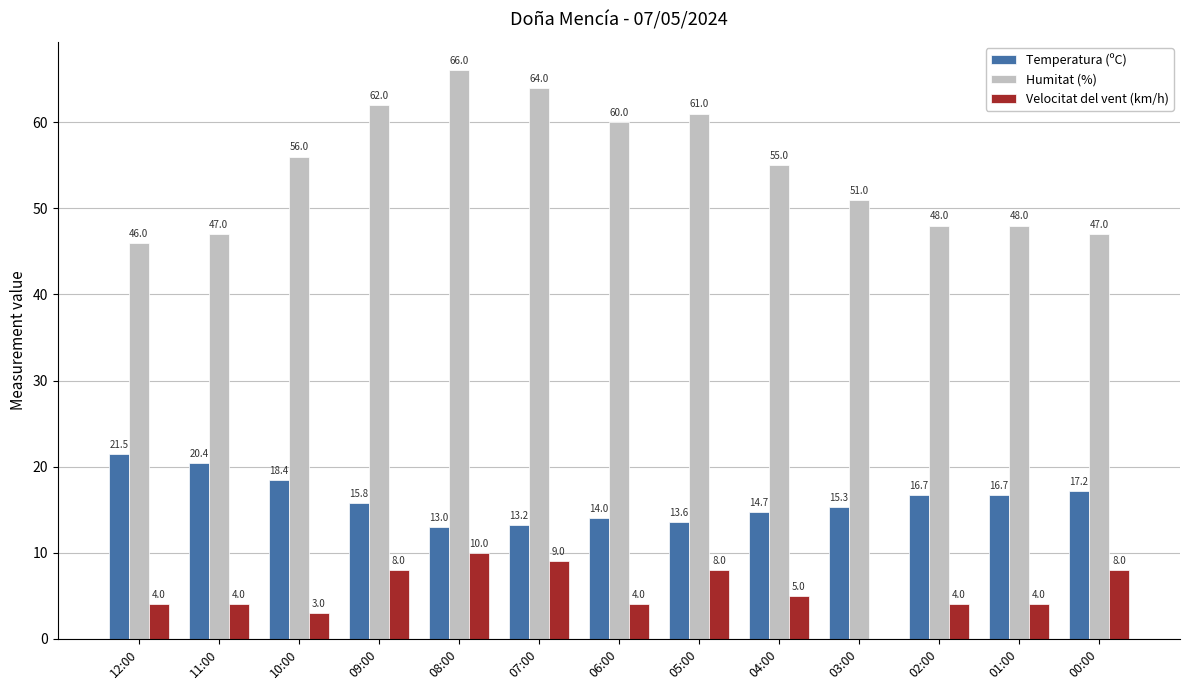

The Velocitat del vent (km/h) series shows 10.0 at 08:00. True or false?

True